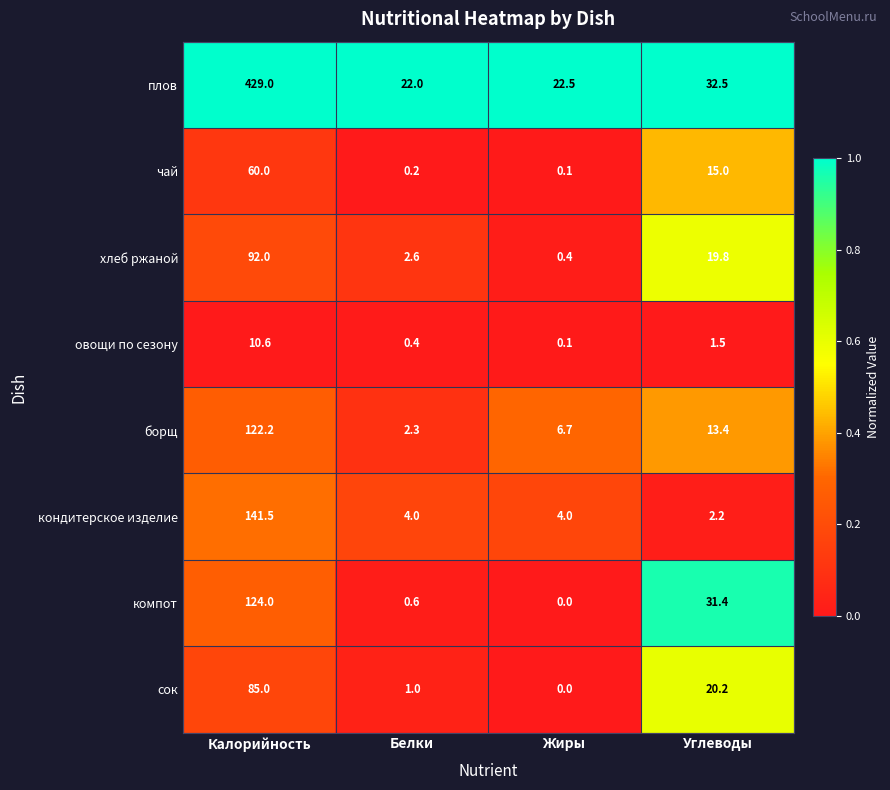

The хлеб ржаной series shows 92.0 at Калорийность. True or false?

True